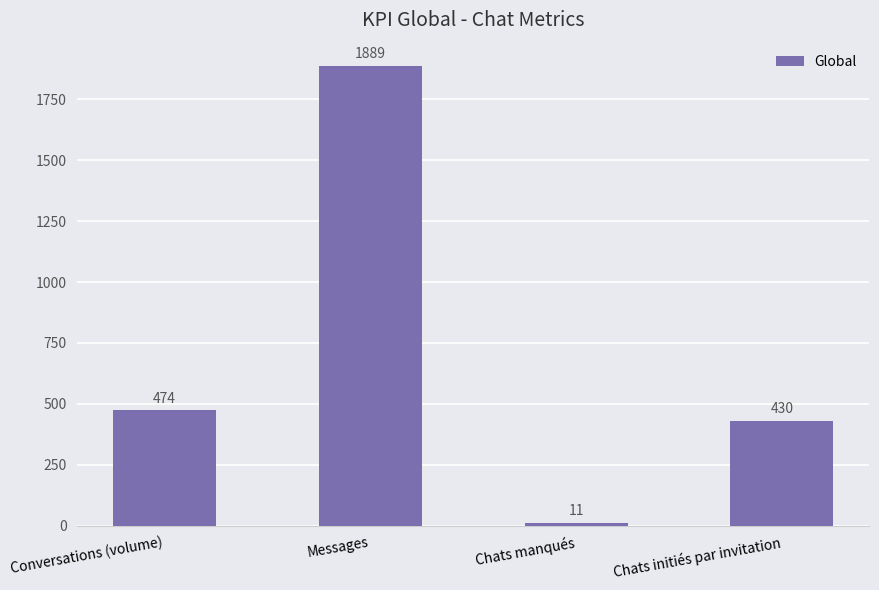

What is the difference between the maximum and minimum values?

1878